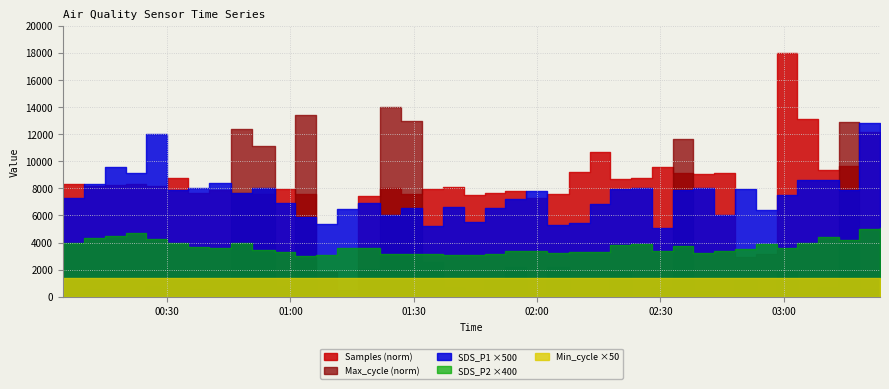

How many interior local valleys does the Samples series have?

12